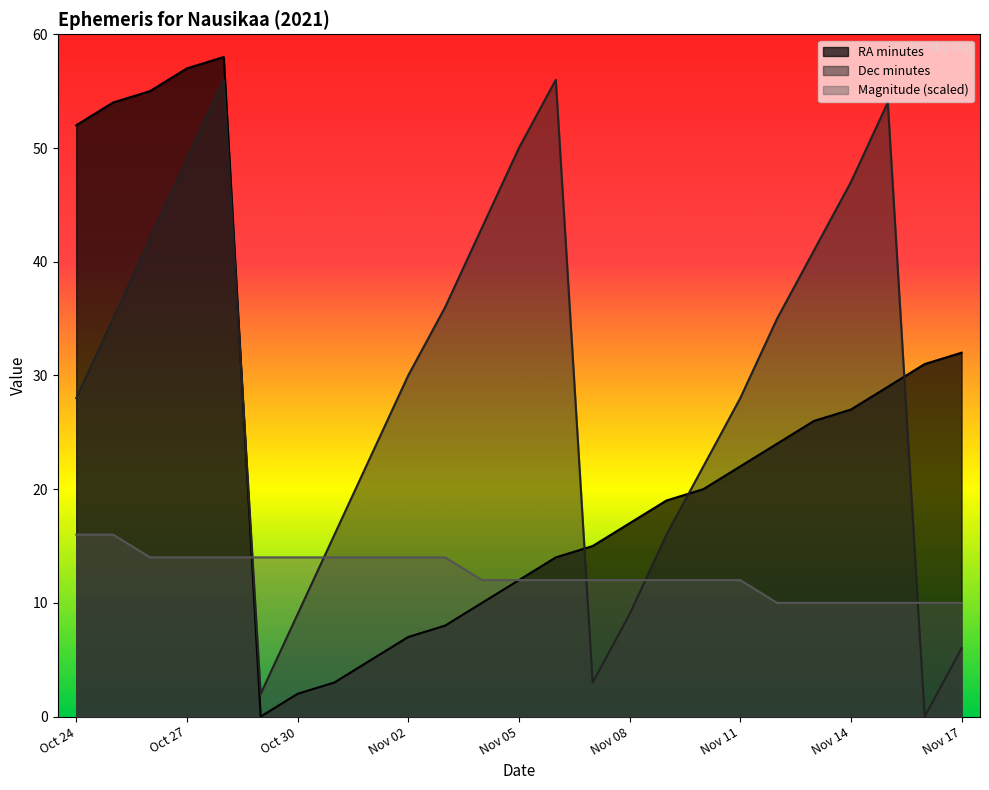

Reading left to right, list all the values displayed in this chart.

RA_min: Oct 24=52.0	Oct 25=54.0	Oct 26=55.0	Oct 27=57.0	Oct 28=58.0	Oct 29=0.0	Oct 30=2.0	Oct 31=3.0	Nov 01=5.0	Nov 02=7.0	Nov 03=8.0	Nov 04=10.0	Nov 05=12.0	Nov 06=14.0	Nov 07=15.0	Nov 08=17.0	Nov 09=19.0	Nov 10=20.0	Nov 11=22.0	Nov 12=24.0	Nov 13=26.0	Nov 14=27.0	Nov 15=29.0	Nov 16=31.0	Nov 17=32.0
Dec_min: Oct 24=28.0	Oct 25=35.0	Oct 26=42.0	Oct 27=49.0	Oct 28=56.0	Oct 29=2.0	Oct 30=9.0	Oct 31=16.0	Nov 01=23.0	Nov 02=30.0	Nov 03=36.0	Nov 04=43.0	Nov 05=50.0	Nov 06=56.0	Nov 07=3.0	Nov 08=9.0	Nov 09=16.0	Nov 10=22.0	Nov 11=28.0	Nov 12=35.0	Nov 13=41.0	Nov 14=47.0	Nov 15=54.0	Nov 16=0.0	Nov 17=6.0
Magnitude: Oct 24=16.0	Oct 25=16.0	Oct 26=14.0	Oct 27=14.0	Oct 28=14.0	Oct 29=14.0	Oct 30=14.0	Oct 31=14.0	Nov 01=14.0	Nov 02=14.0	Nov 03=14.0	Nov 04=12.0	Nov 05=12.0	Nov 06=12.0	Nov 07=12.0	Nov 08=12.0	Nov 09=12.0	Nov 10=12.0	Nov 11=12.0	Nov 12=10.0	Nov 13=10.0	Nov 14=10.0	Nov 15=10.0	Nov 16=10.0	Nov 17=10.0